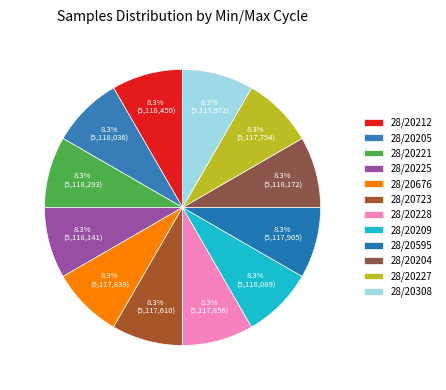

Count the number of slices in the pie.

12